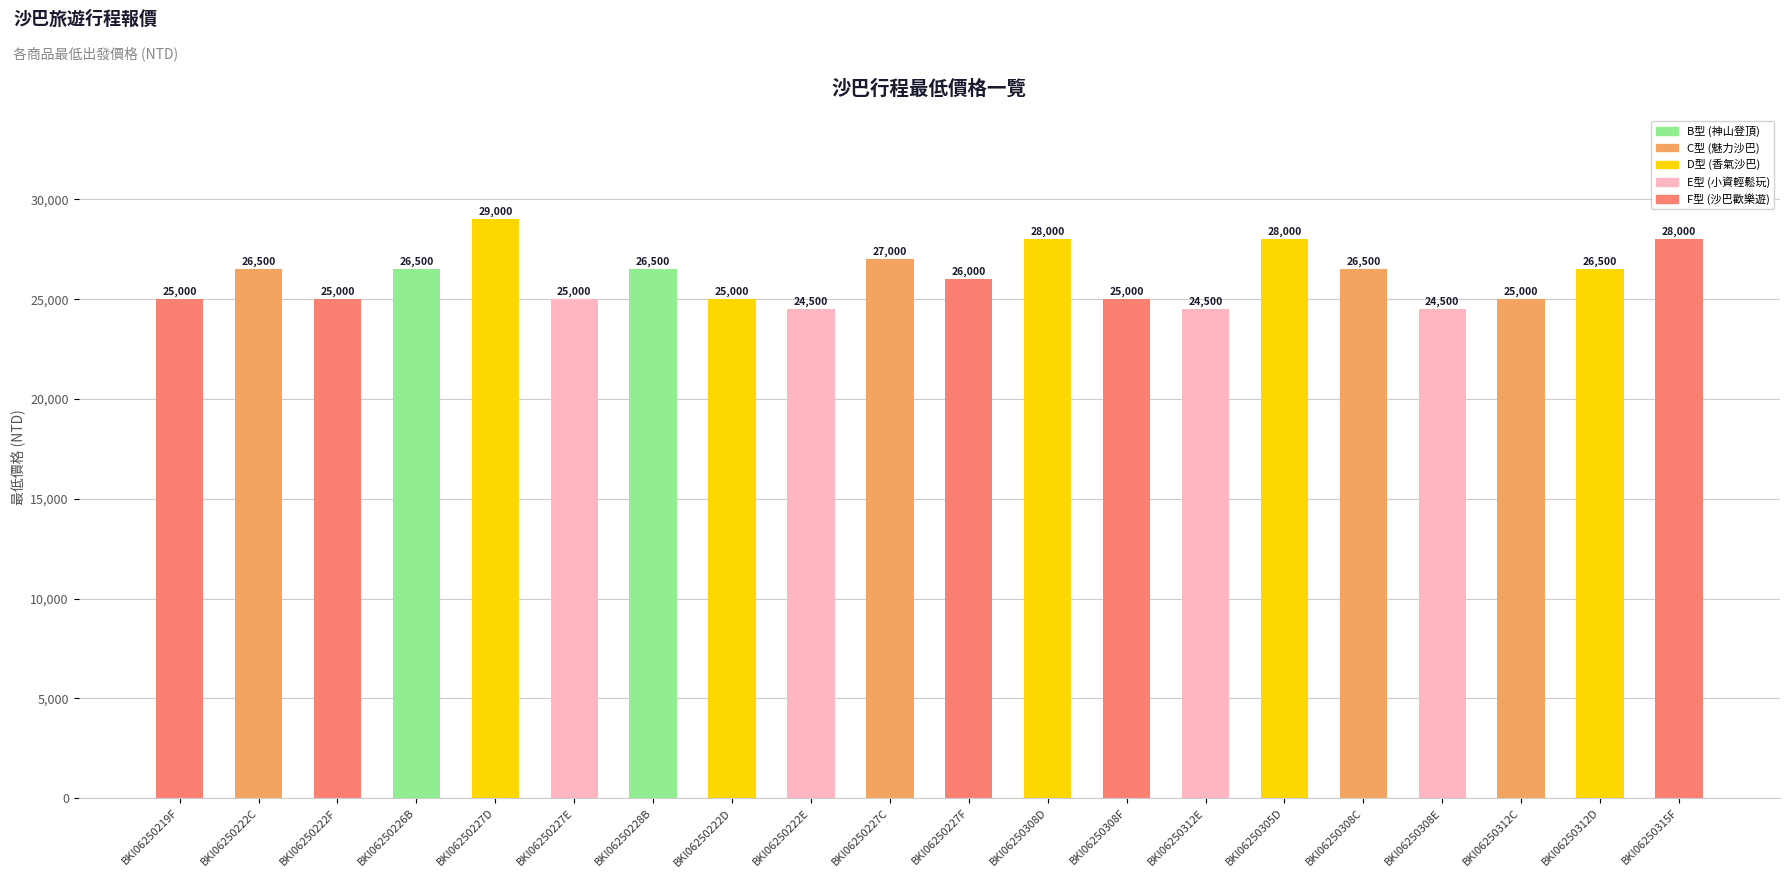

Count the values in the range 25000 to 27000.

13